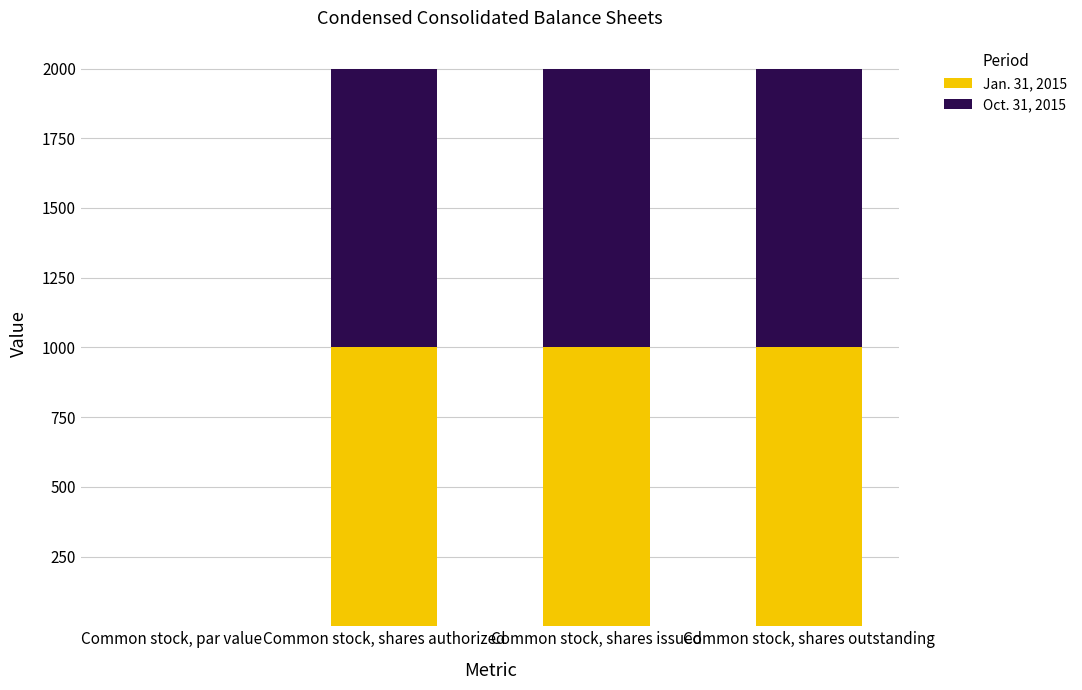

What is the highest value of the Jan. 31, 2015 series?

1000.0